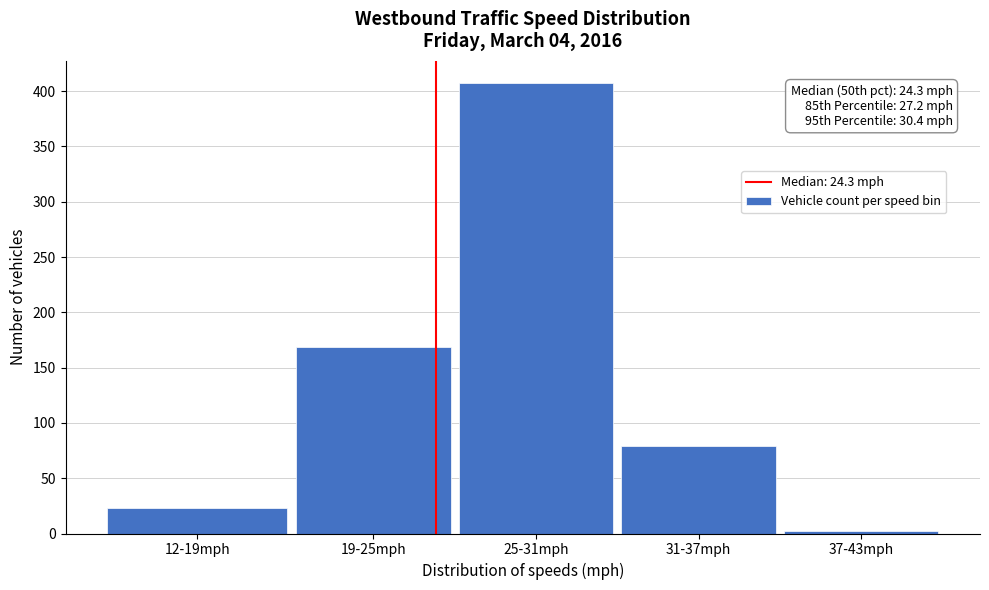

Reading right to left, list all the values displayed in this chart.

37-43mph=2	31-37mph=79	25-31mph=407	19-25mph=169	12-19mph=23